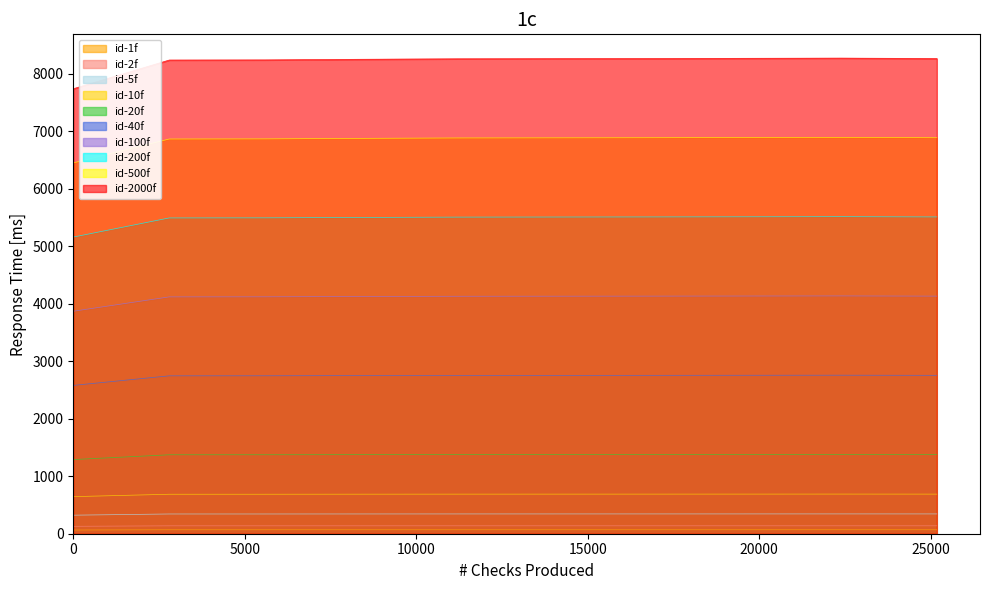

What is the maximum value shown in the chart?

8274.0